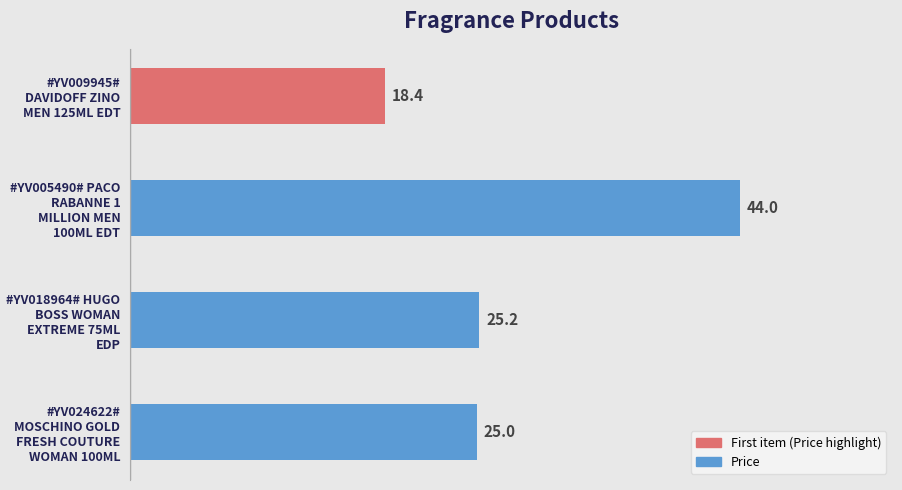

Reading top to bottom, what are all the values shown in this chart?

#YV009945# DAVIDOFF ZINO MEN 125ML EDT=18.4	#YV005490# PACO RABANNE 1 MILLION MEN 100ML EDT=44.0	#YV018964# HUGO BOSS WOMAN EXTREME 75ML EDP=25.2	#YV024622# MOSCHINO GOLD FRESH COUTURE WOMAN 100ML=25.0